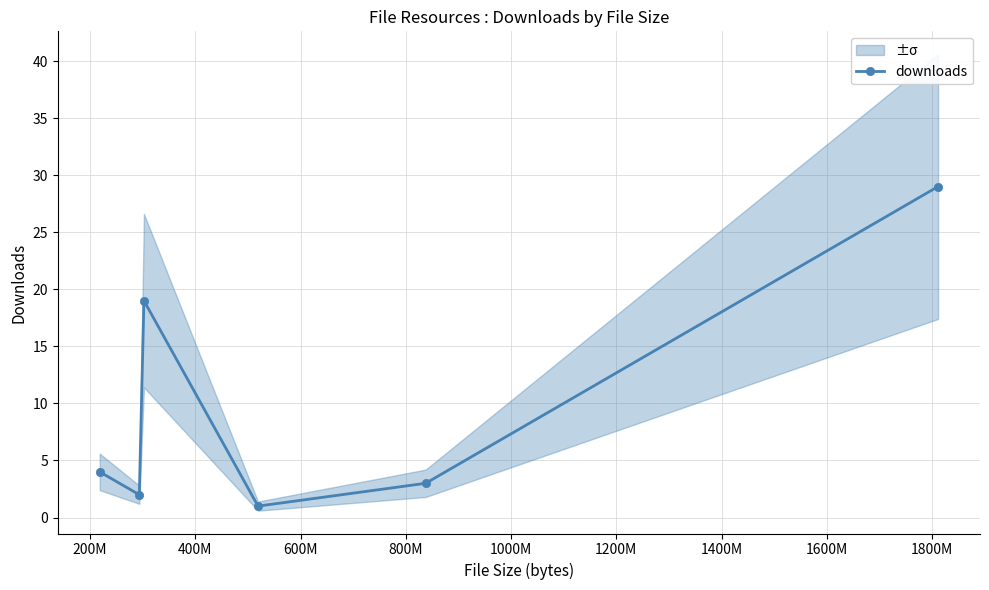

How many interior local valleys does the downloads series have?

2